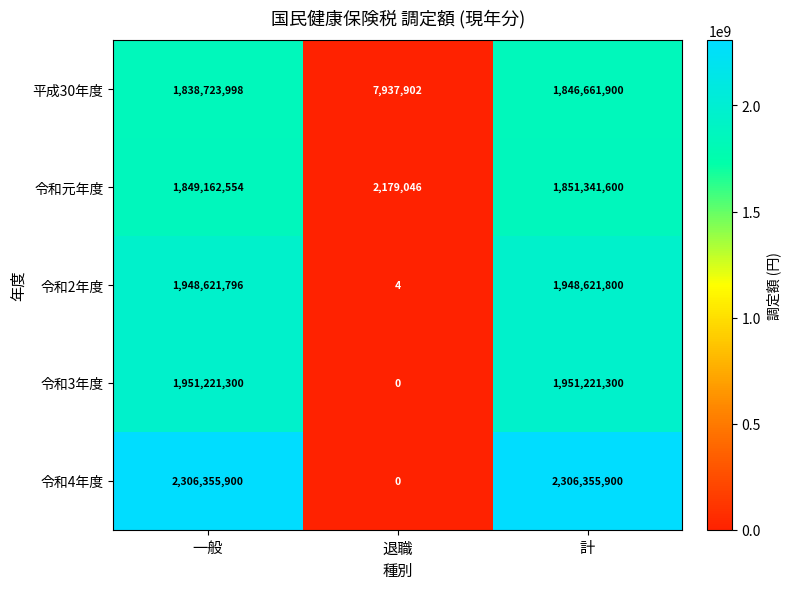

The 令和4年度 series shows 0 at 退職. True or false?

True